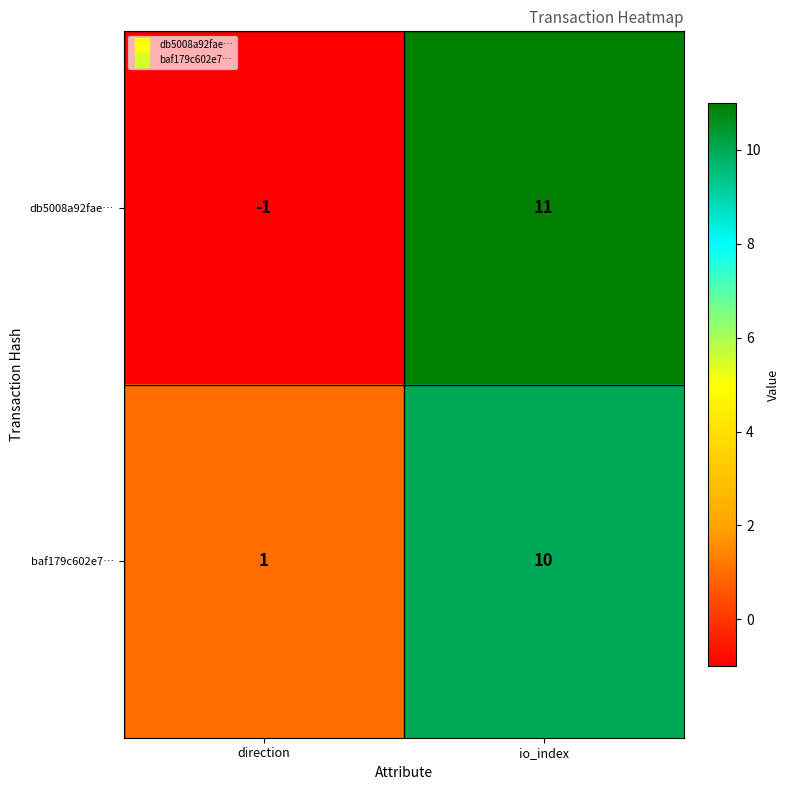

What is the sum of the db5008a92fae… values at direction and io_index?

10